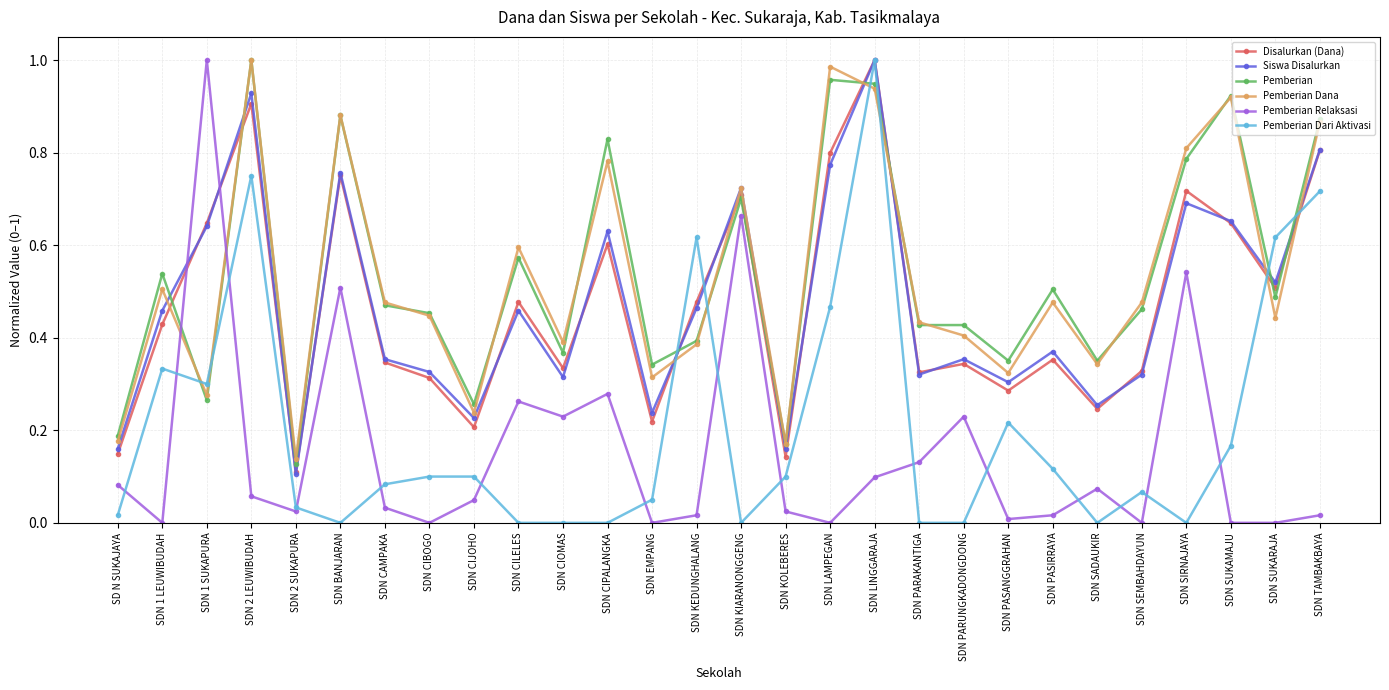

How many interior local peaks does the Siswa Disalurkan series have?

9